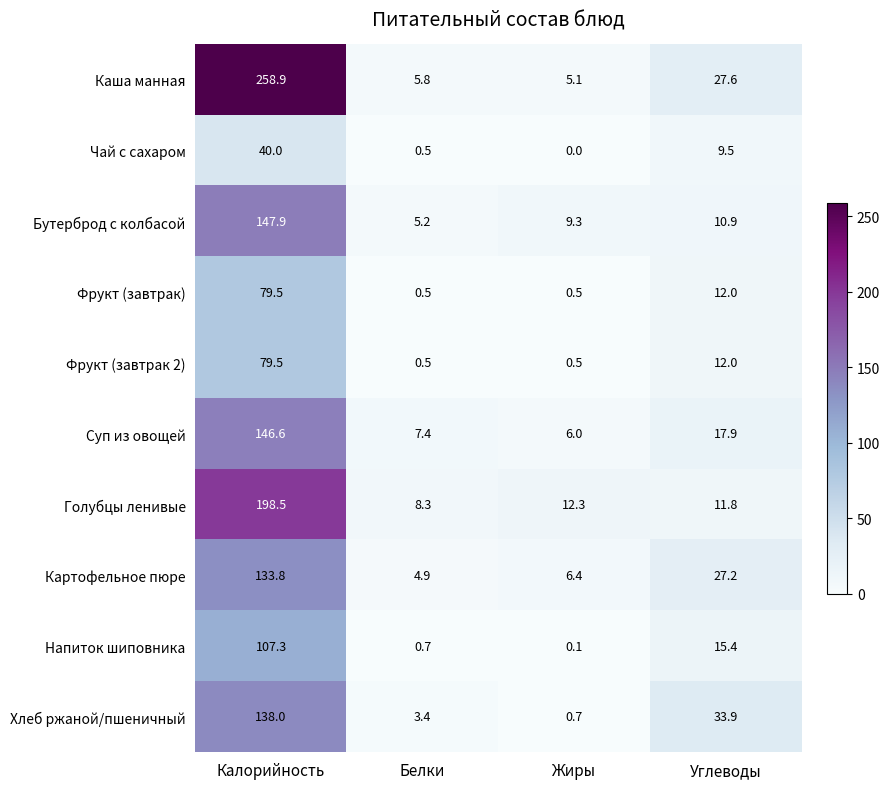

What is the difference between the Суп из овощей values at Калорийность and Белки?

139.2